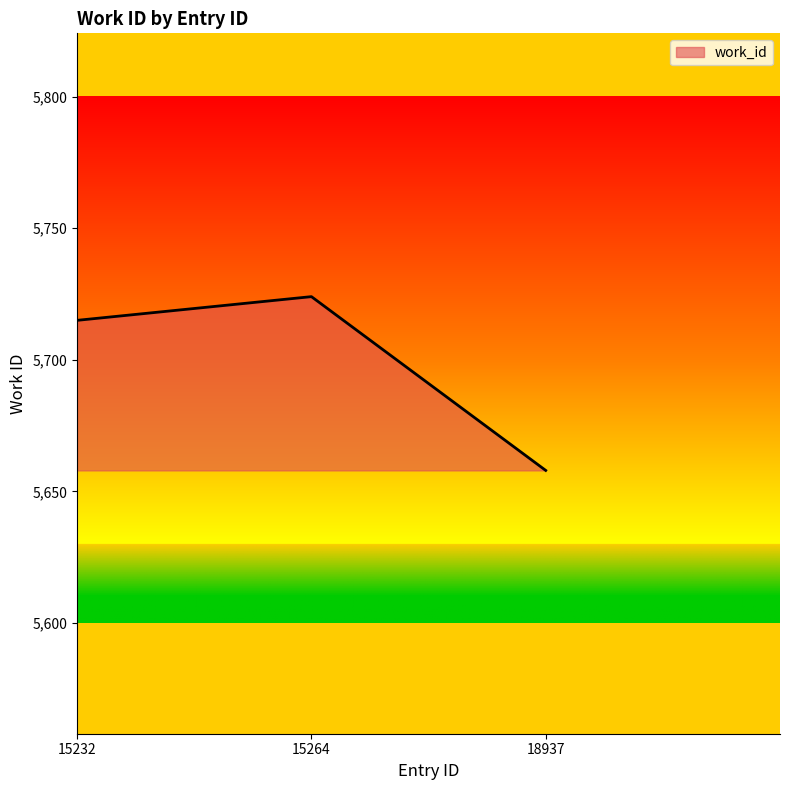

Read the value at 15232.

5715